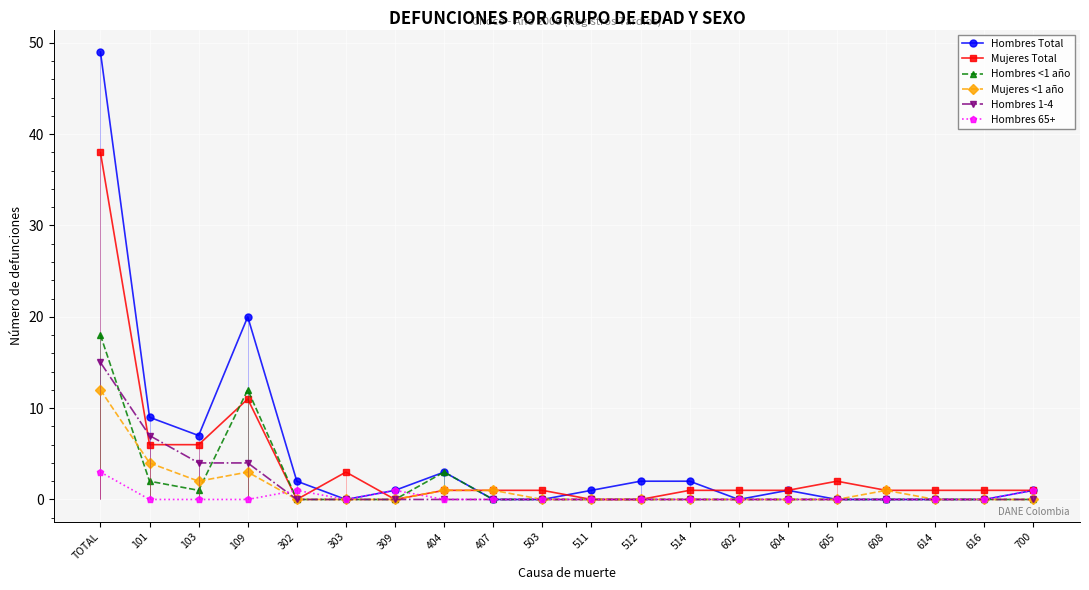

After their last crossing, which series has the higher values: Hombres <1 año or Mujeres <1 año?

Mujeres <1 año